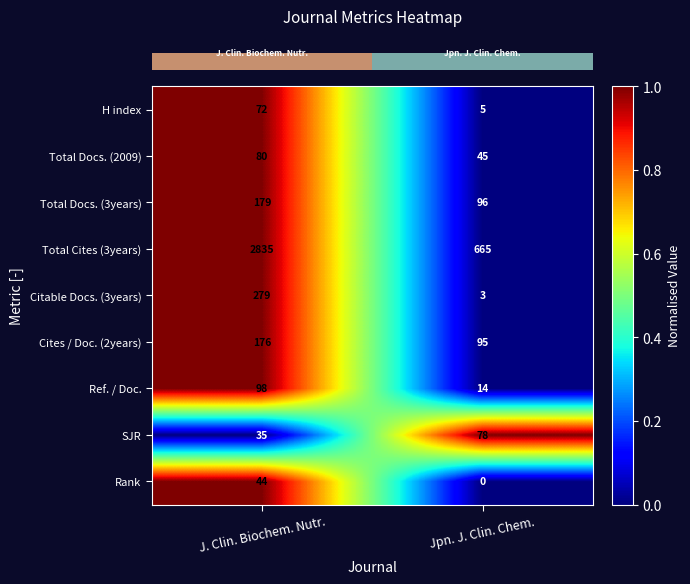

Which series has the widest spread of values?

Total Cites (3years)